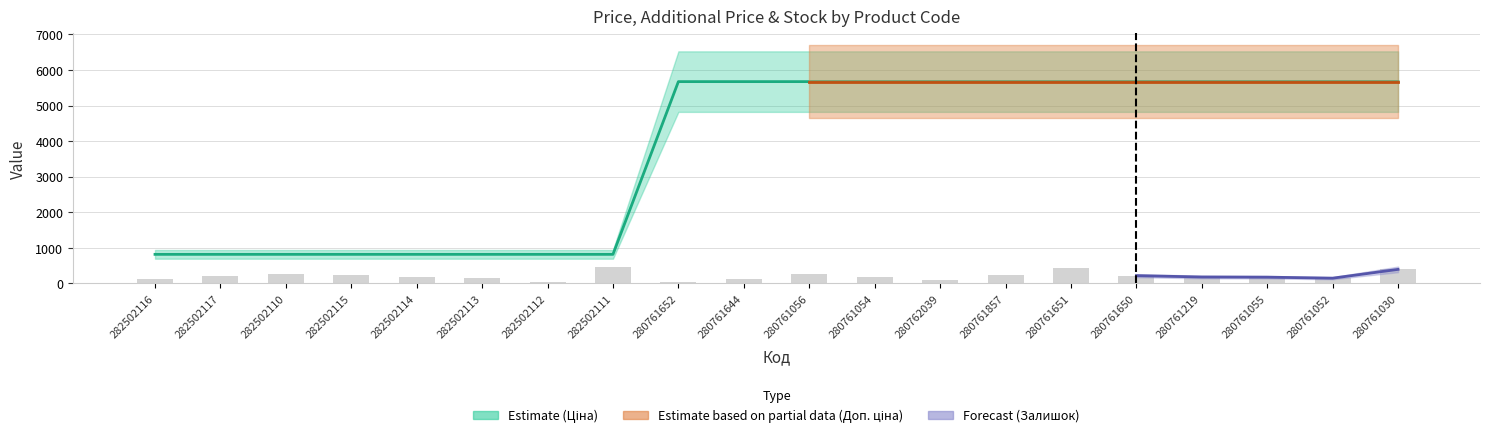

What is the sum of the Ціна values at 282502114 and 280761030?

6492.3